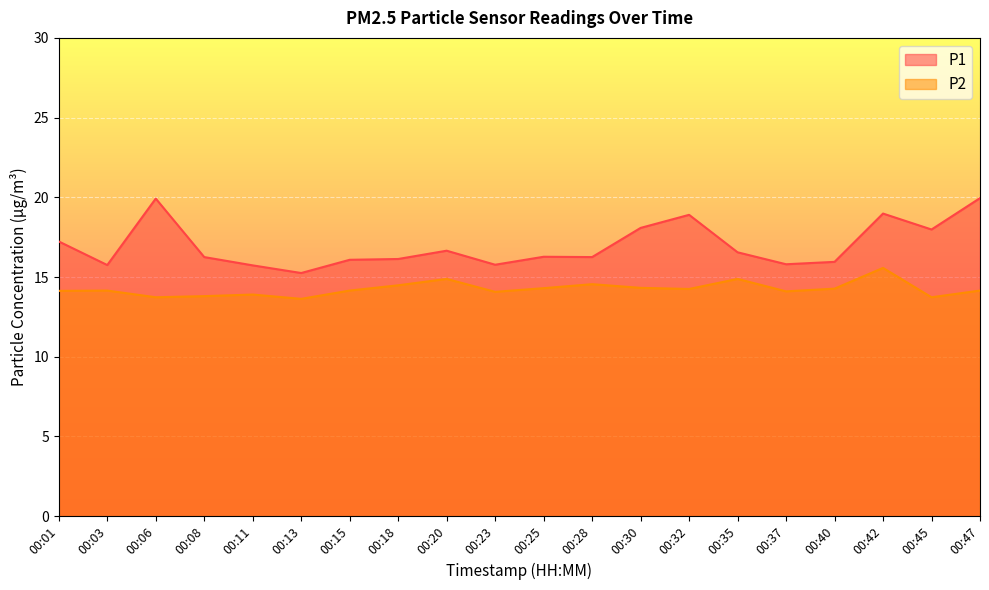

True or false: P2 and P1 intersect in this chart.

False